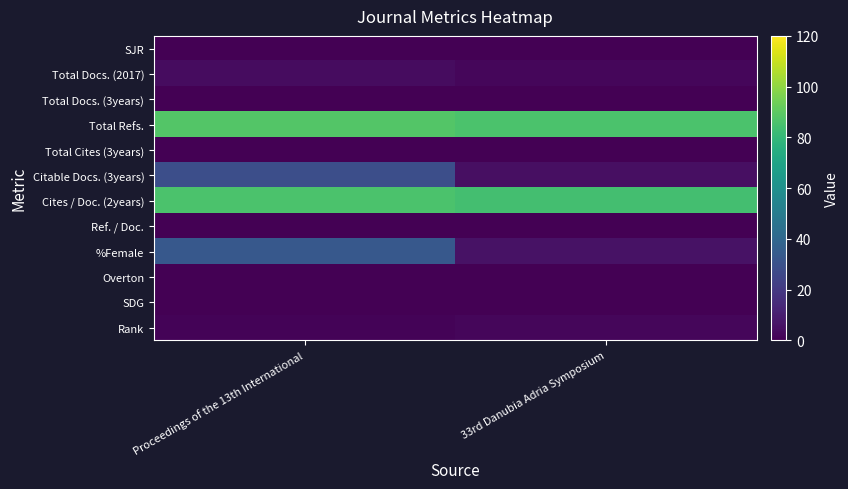

Between Proceedings of the 13th International and 33rd Danubia Adria Symposium, which series saw the biggest shift?

%Female